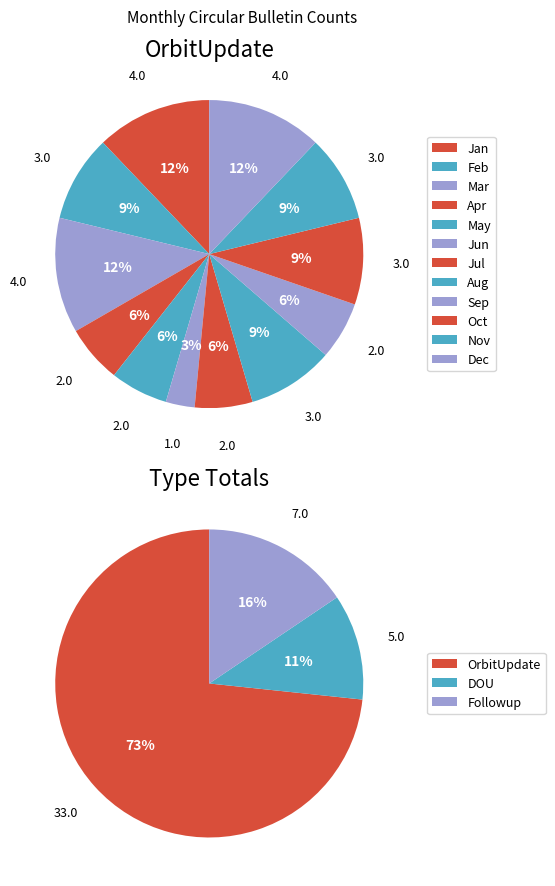

How many segments does this pie chart have?

12